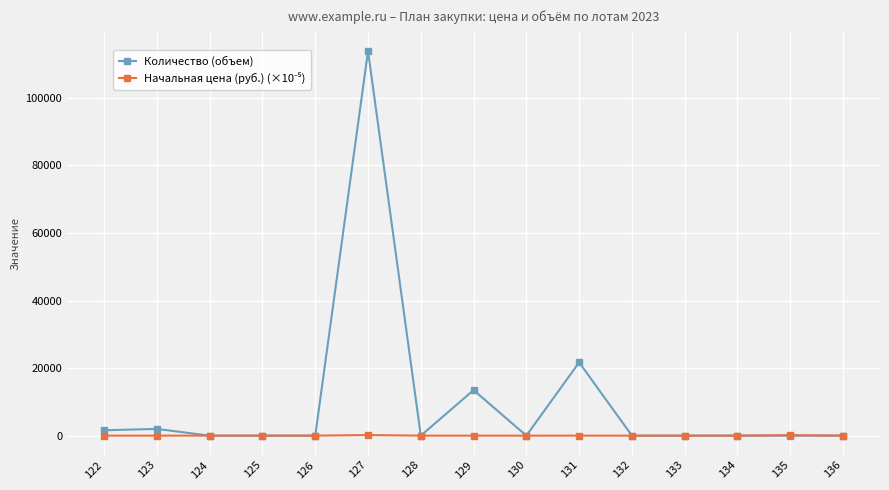

What is the maximum value for Количество (объем)?

113880.0